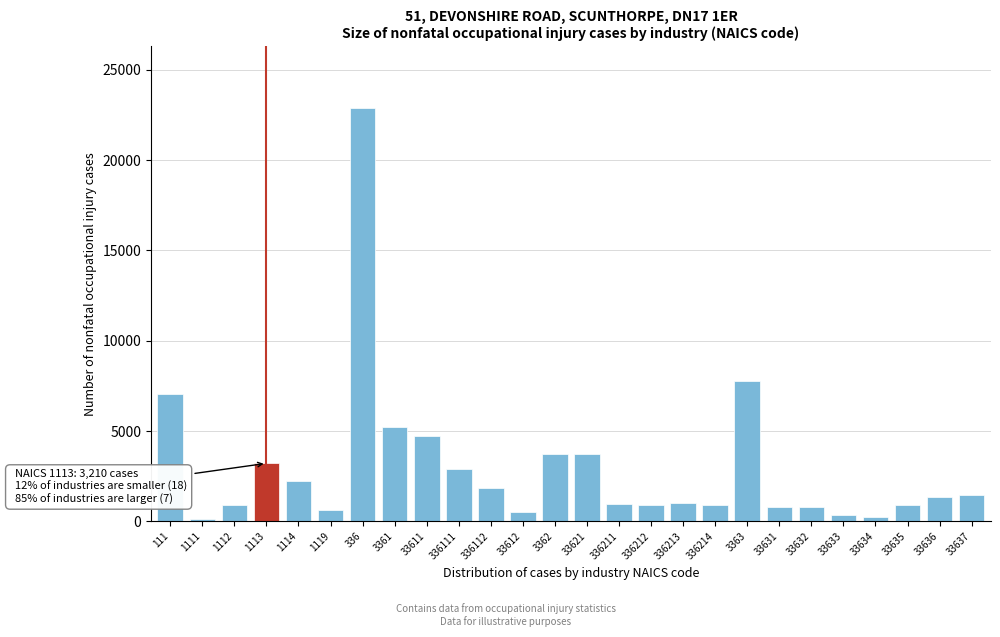

What is the average value?

2967